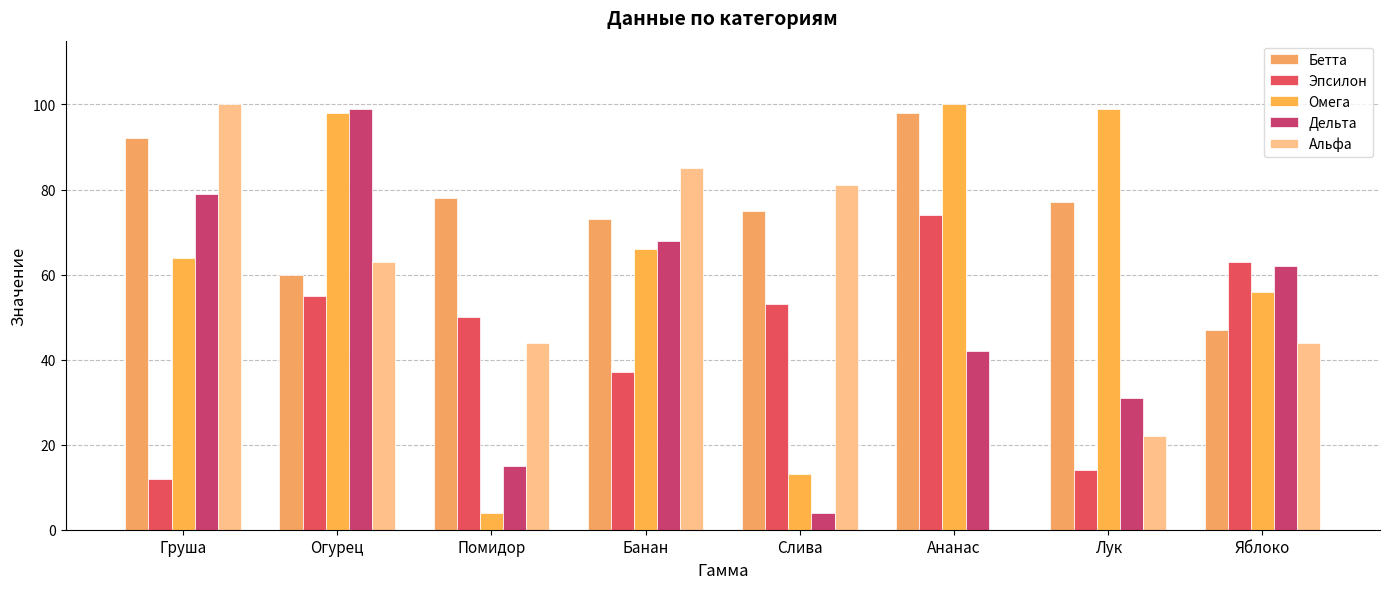

How many groups of bars are there?

8